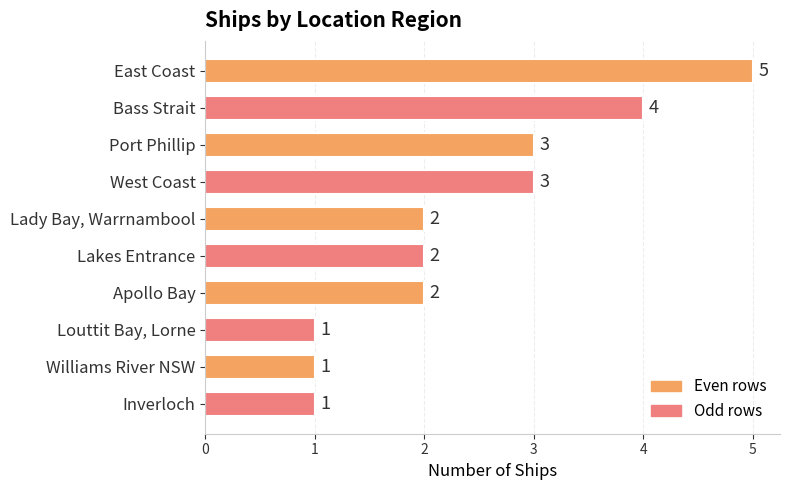

How many categories are shown in the chart?

10